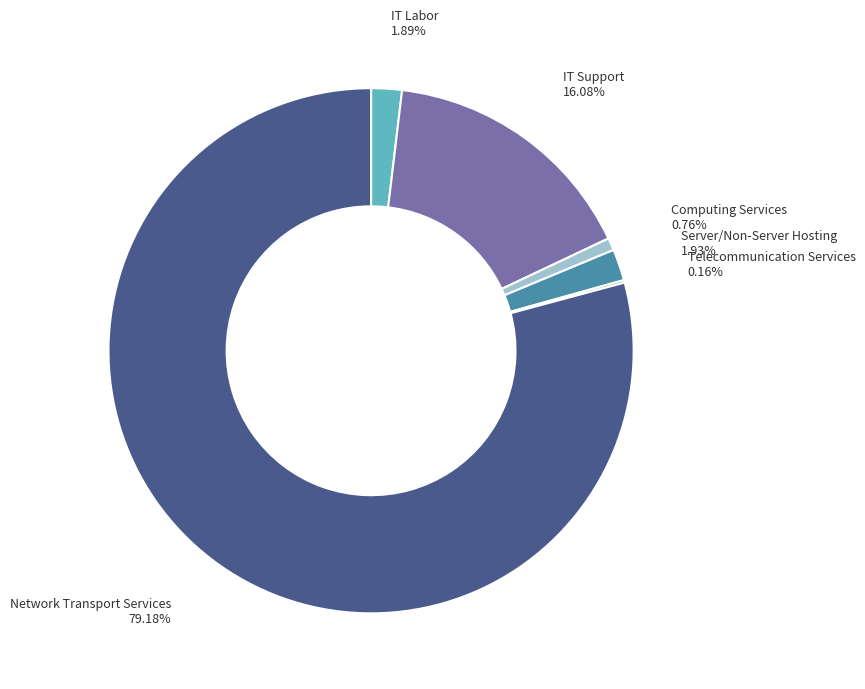

Is there a majority slice in this chart?

Yes